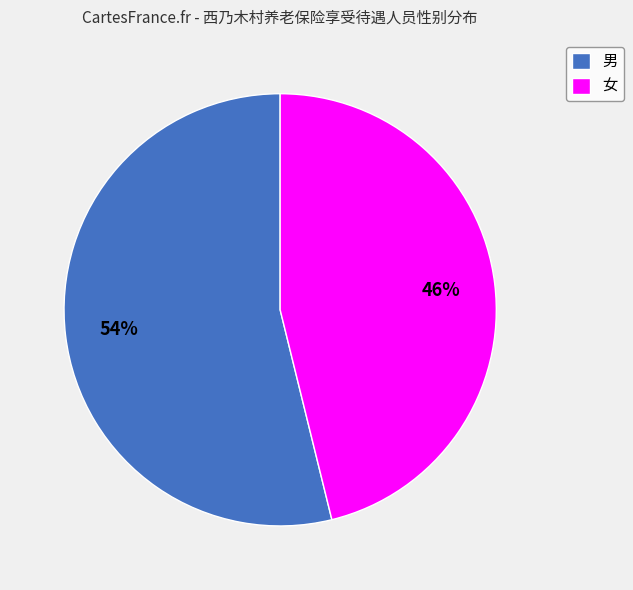

What is the ratio of the value at 女 to the value at 男?

0.9